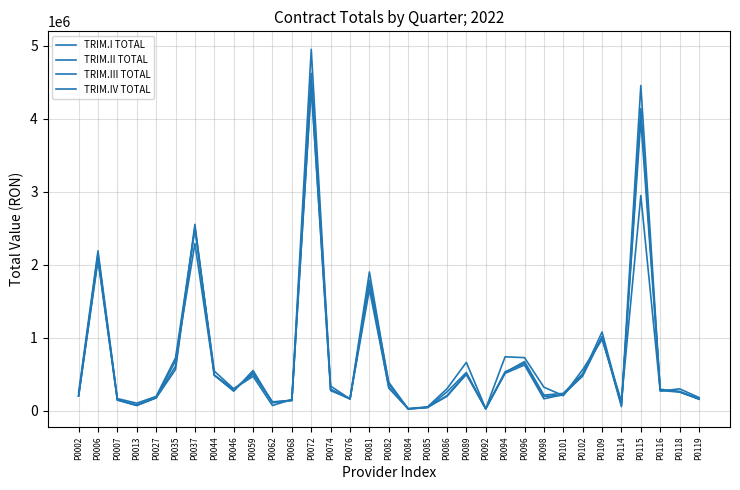

Where does the TRIM.III TOTAL series first go above 281471?

P0006